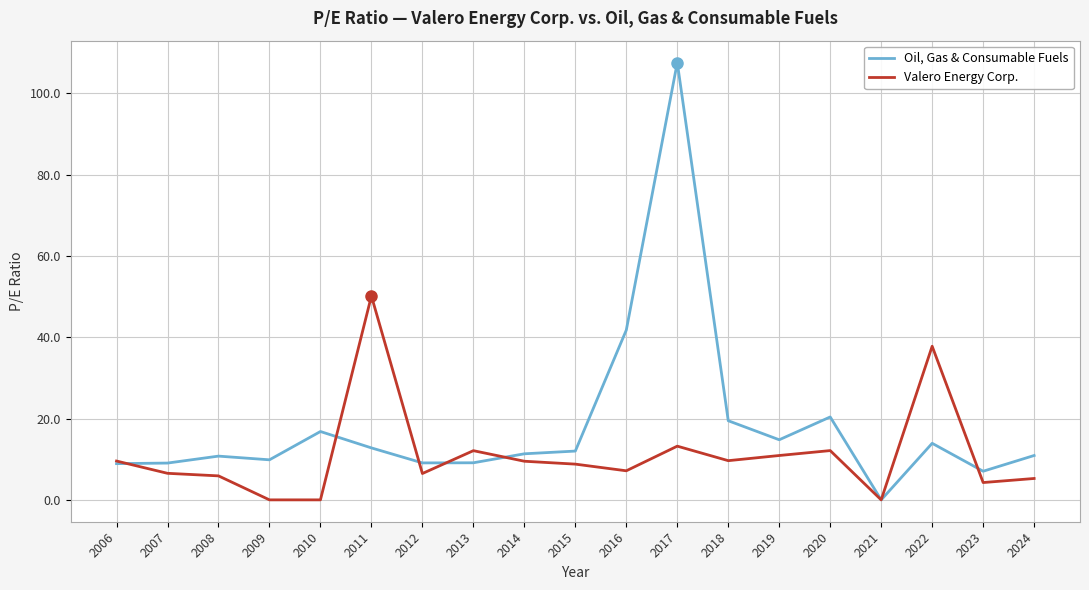

Is it true that Oil, Gas & Consumable Fuels equals 15.4 at 2008?

False